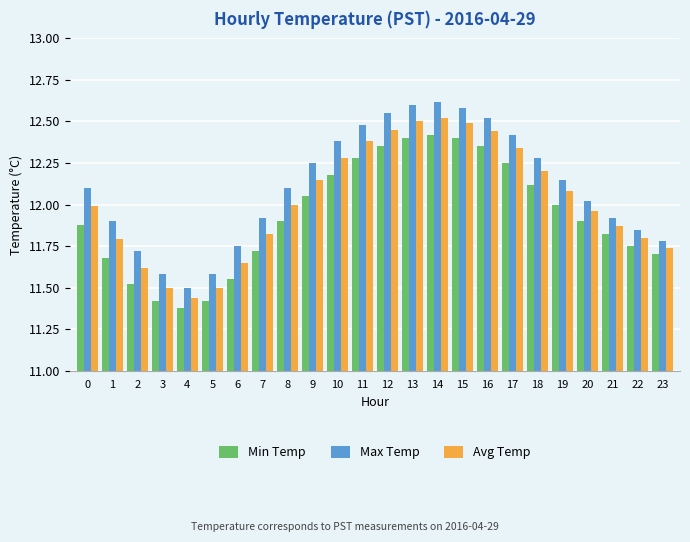

What are all the series names shown in the legend?

Min Temp, Max Temp, Avg Temp